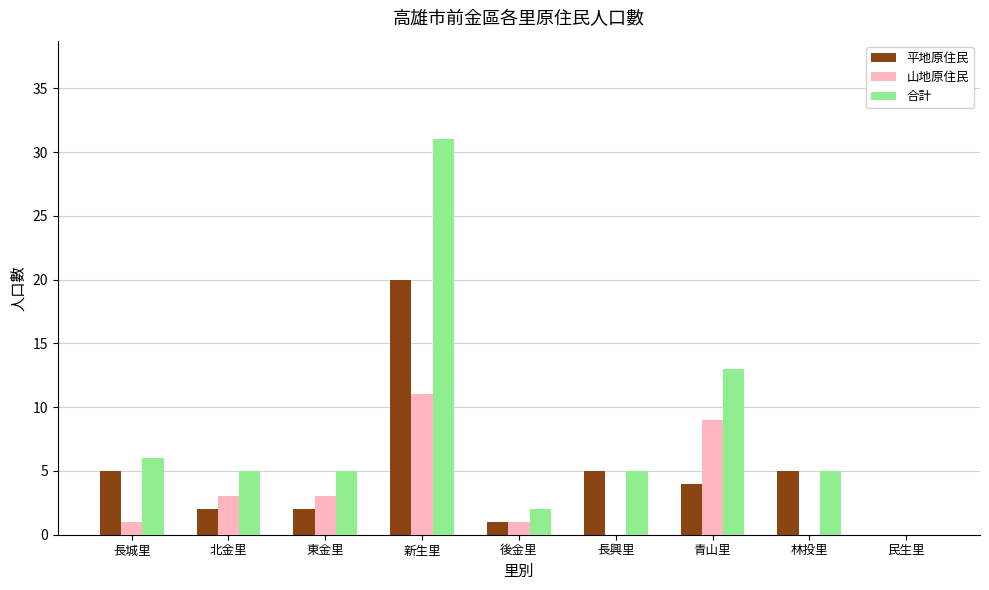

Reading left to right, extract all data points from this chart.

平地原住民: 長城里=5	北金里=2	東金里=2	新生里=20	後金里=1	長興里=5	青山里=4	林投里=5	民生里=0
山地原住民: 長城里=1	北金里=3	東金里=3	新生里=11	後金里=1	長興里=0	青山里=9	林投里=0	民生里=0
合計: 長城里=6	北金里=5	東金里=5	新生里=31	後金里=2	長興里=5	青山里=13	林投里=5	民生里=0